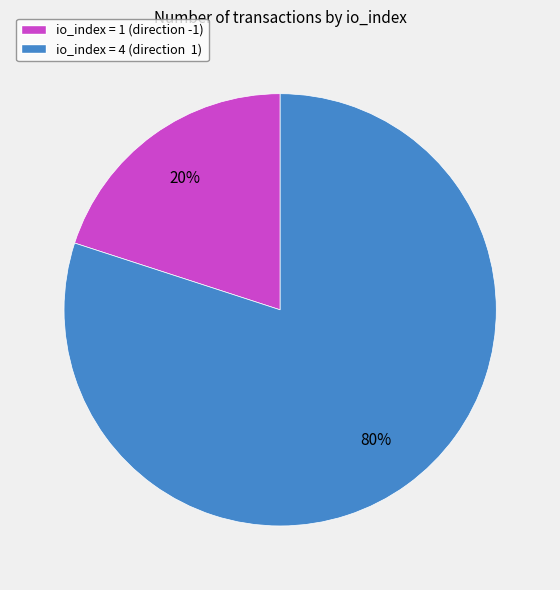

To the nearest percent, what is the average slice percentage?

50%